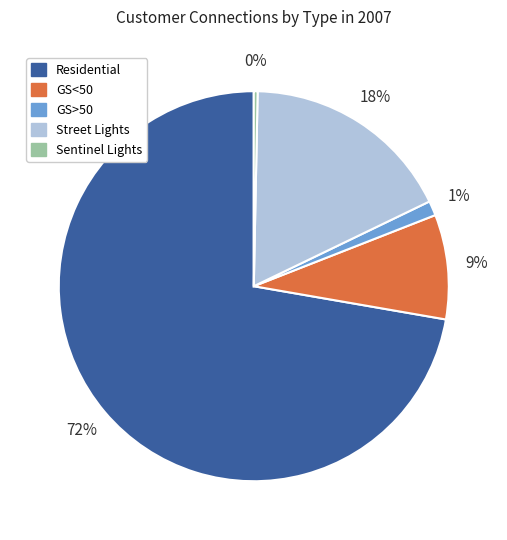

Is the sum of GS>50 and Residential greater than half?

Yes